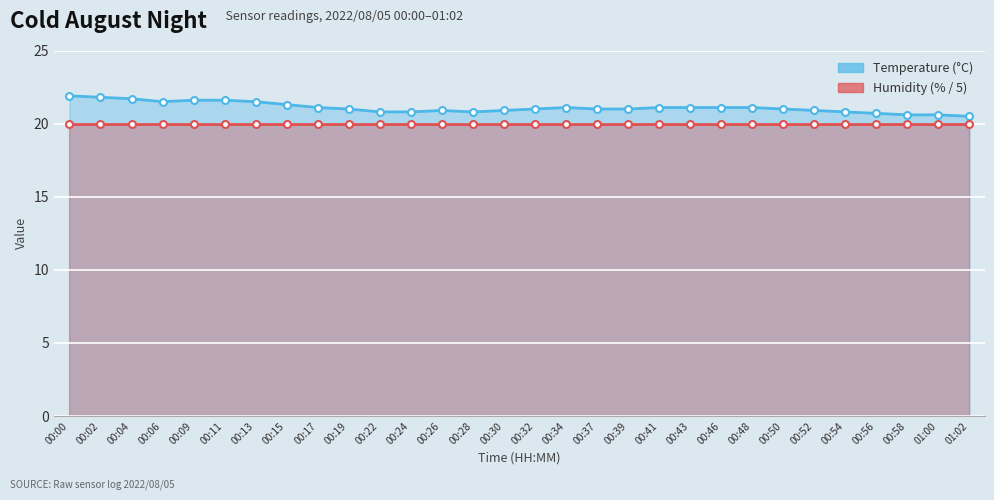

What is the label of the 17th point from the right?

00:28